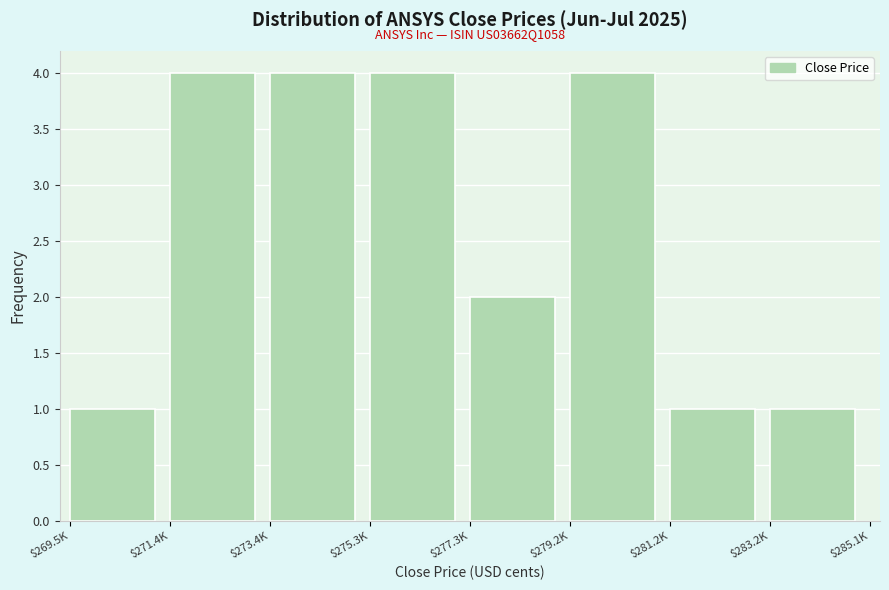

Reading left to right, transcribe all the data shown in this chart.

1	4	4	4	2	4	1	1